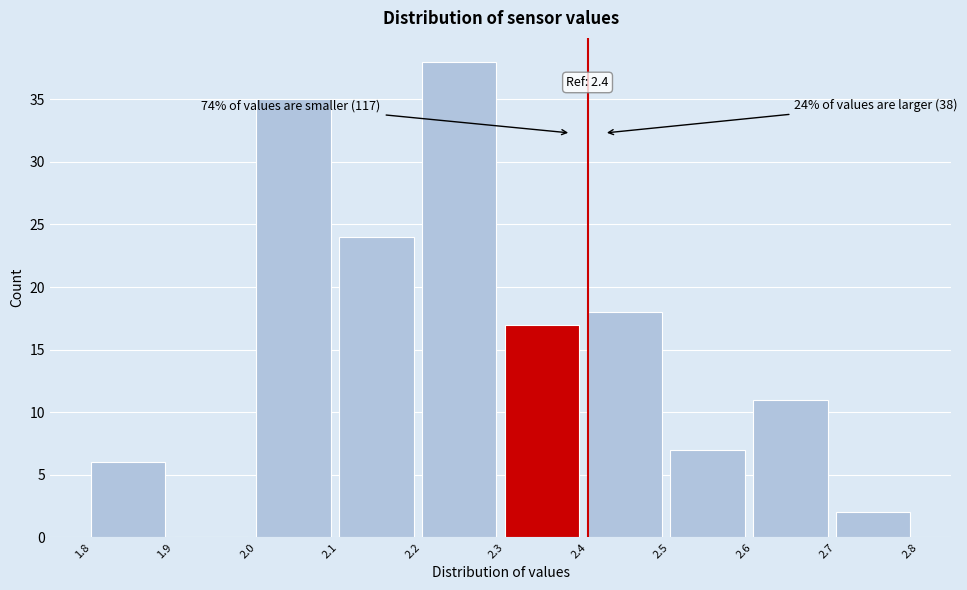

Over which range of the x-axis is the bar tallest?

2.2 to 2.3